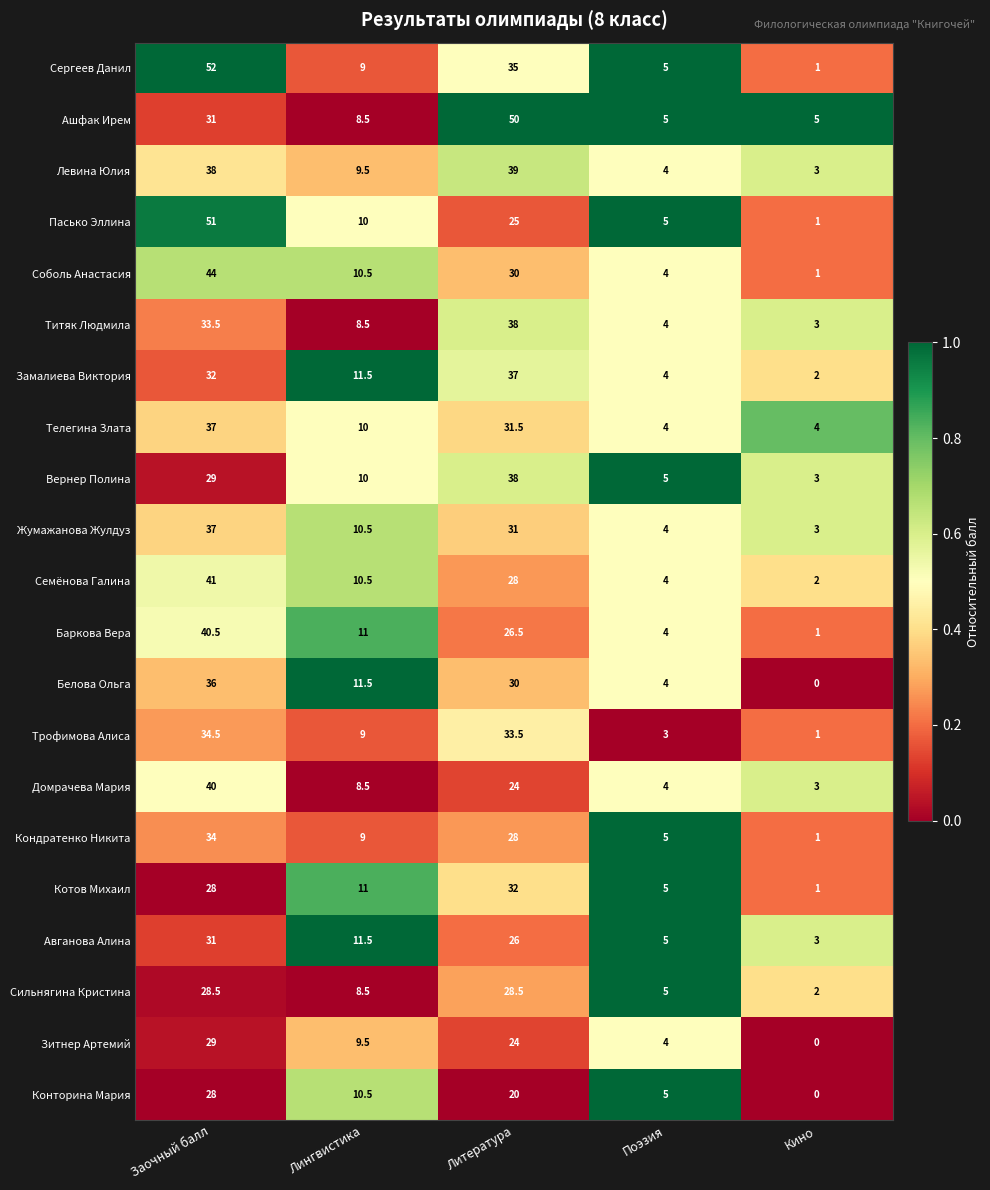

How many categories are shown in the chart?

5